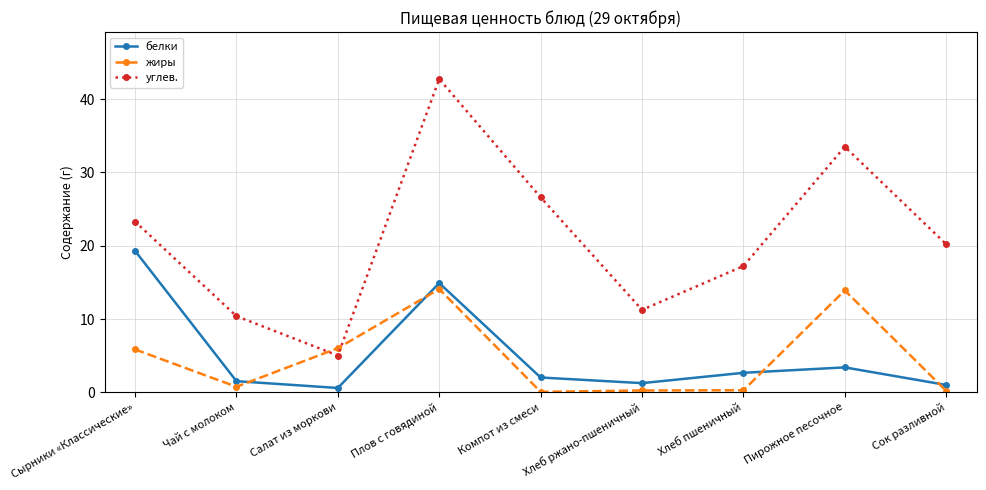

At which category does the chart reach its peak across all series?

Плов с говядиной